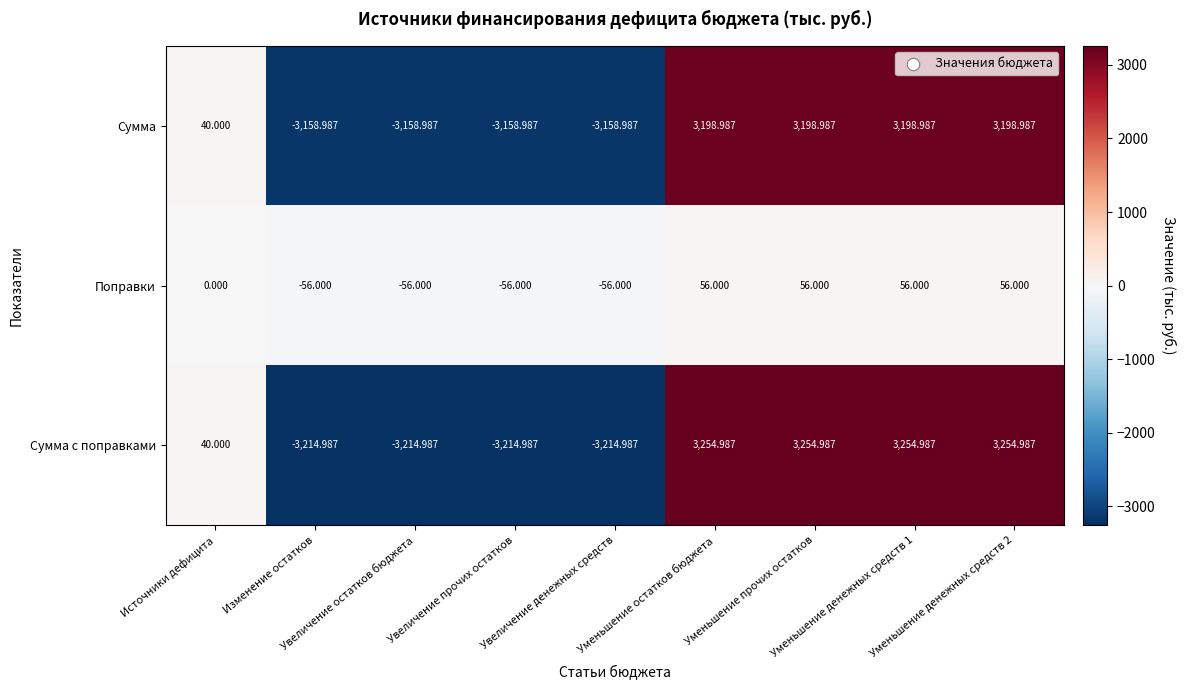

At how many categories does at least one series exceed 3117?

4